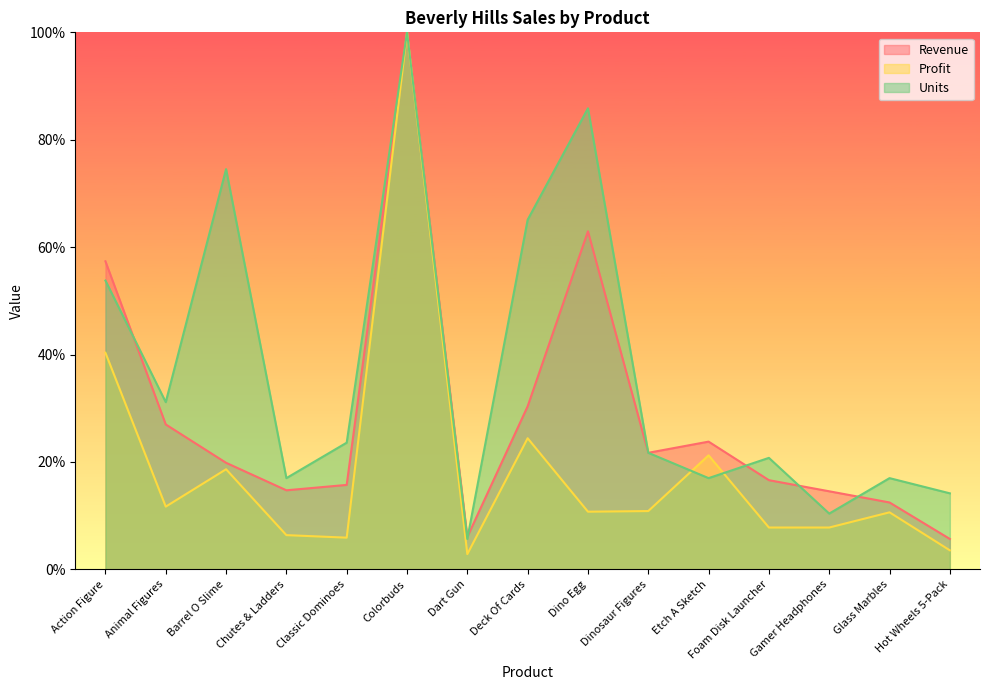

What are all the series names shown in the legend?

Revenue, Profit, Units